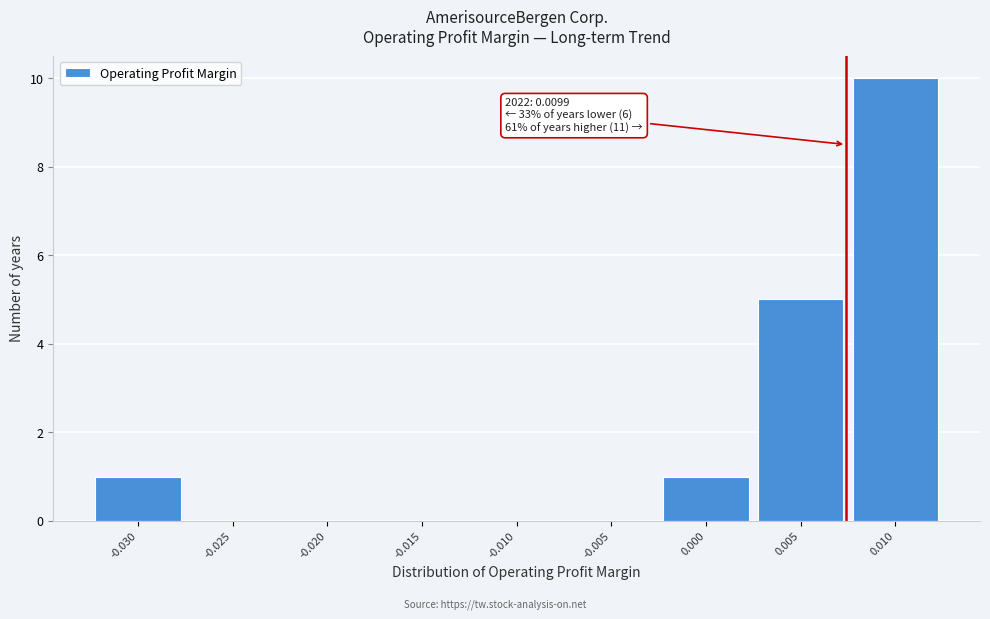

Reading right to left, extract all data points from this chart.

0.010=10	0.005=5	0.000=1	-0.005=0	-0.010=0	-0.015=0	-0.020=0	-0.025=0	-0.030=1